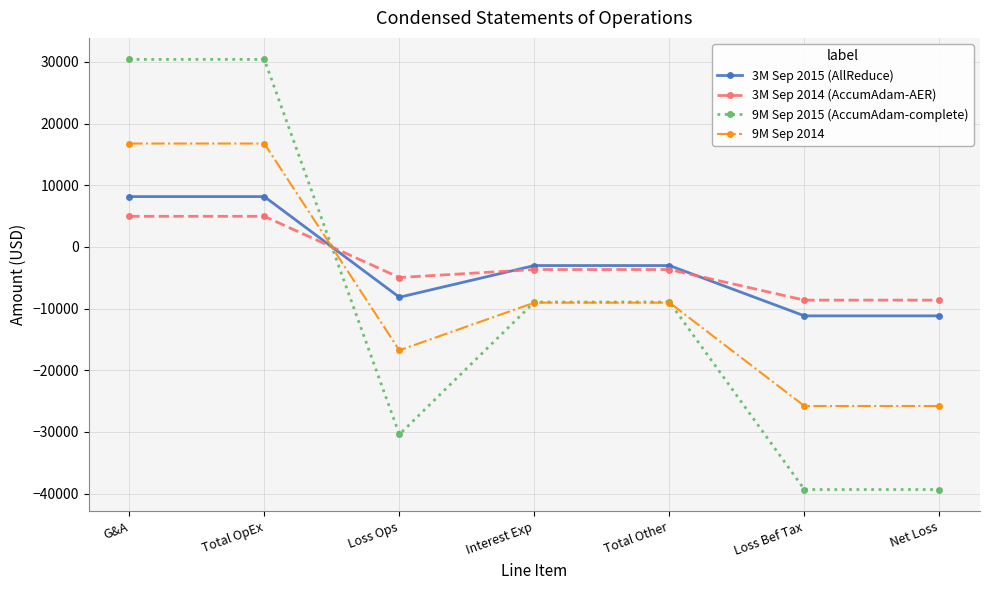

What is the greatest value displayed?

30408